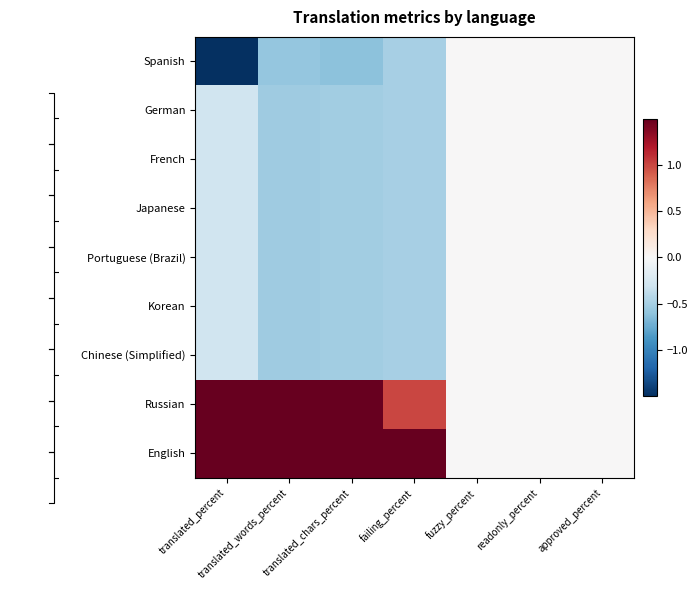

What is the minimum value for Japanese?

-0.5